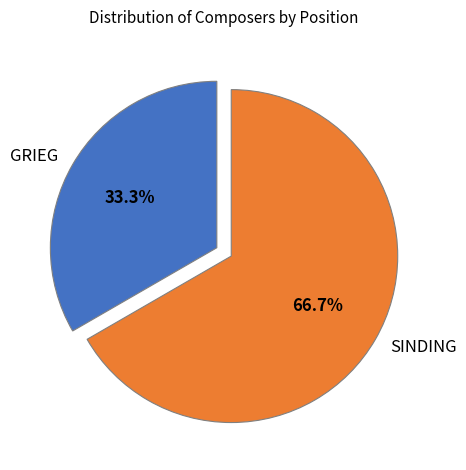

What is the largest slice in the pie chart?

SINDING